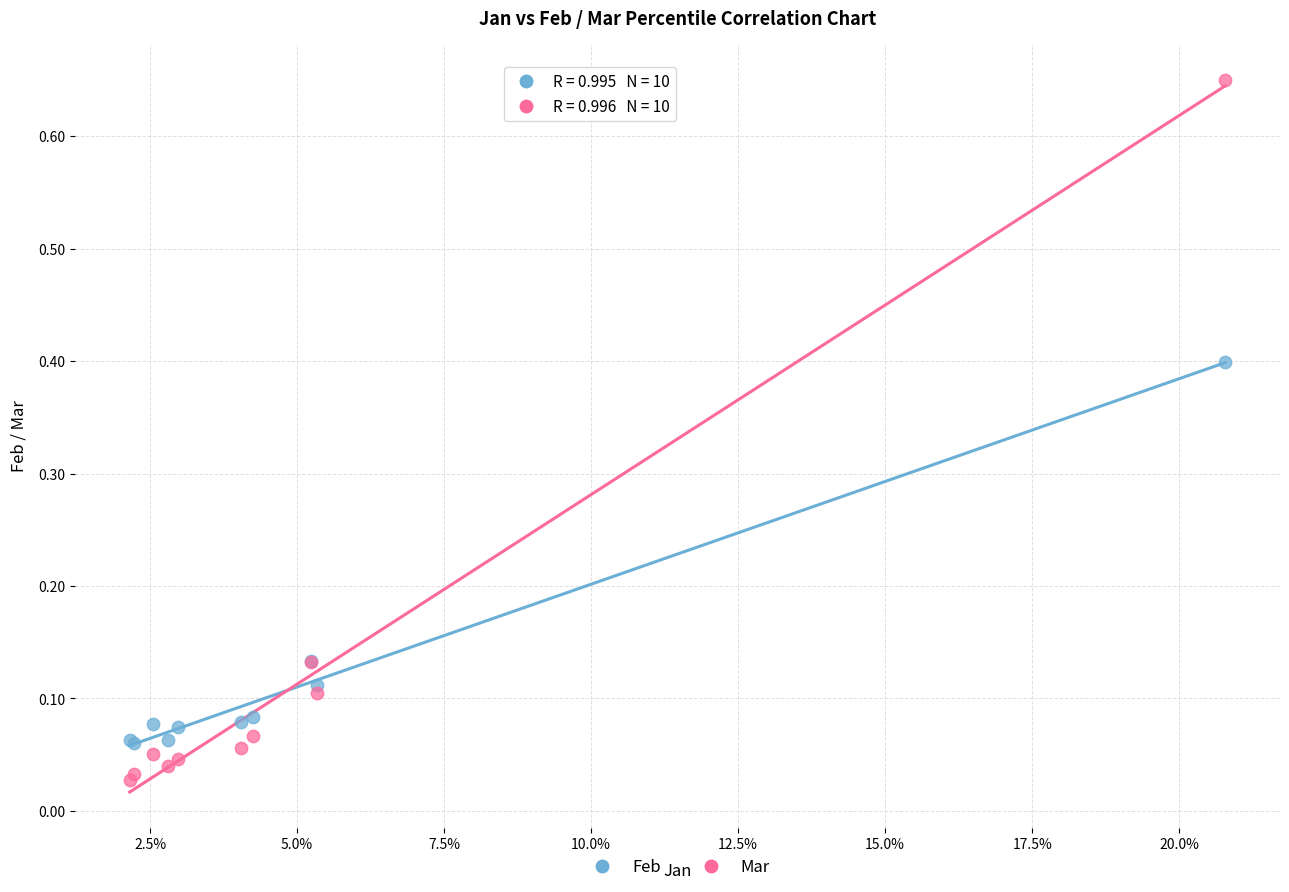

Which series has the largest Y range (max minus min)?

Mar